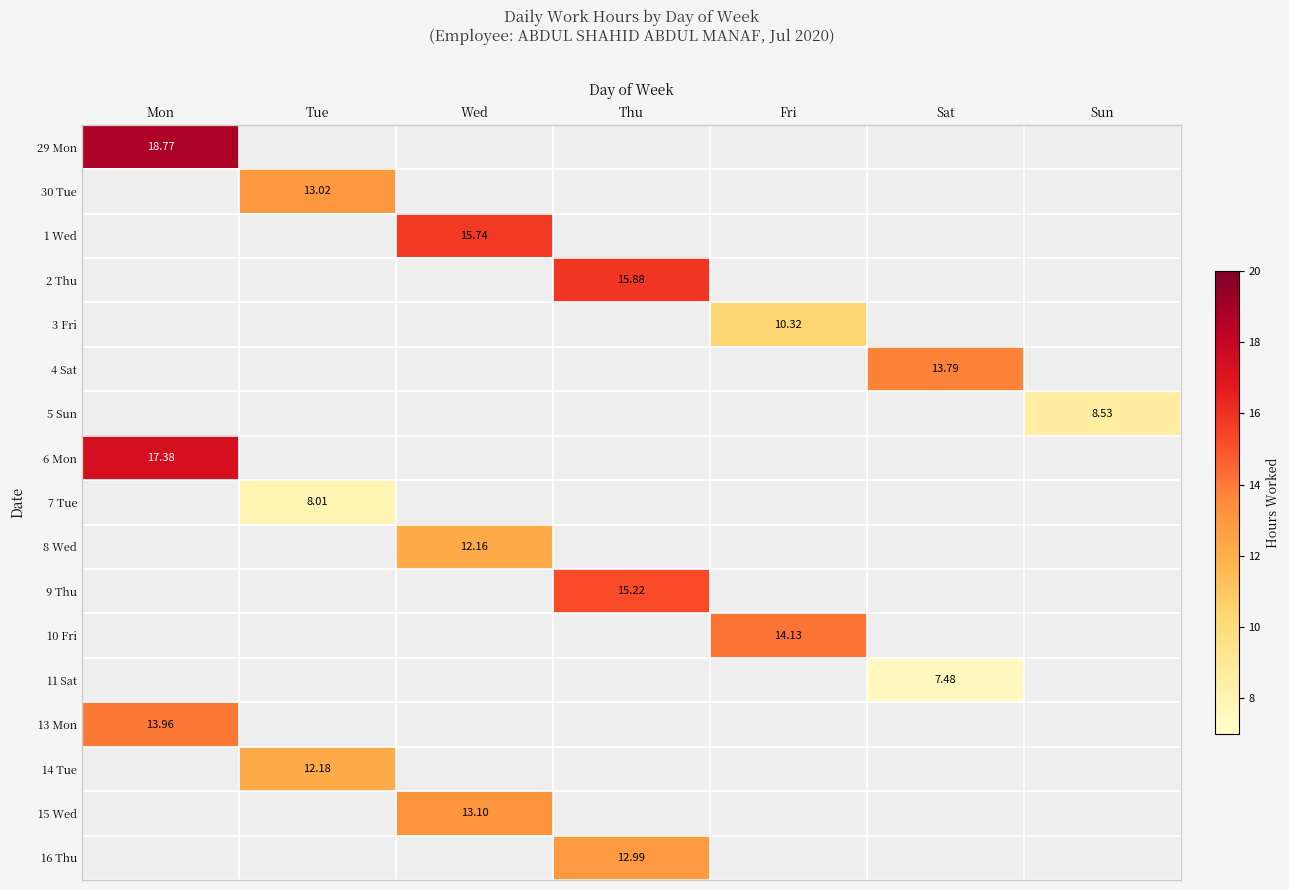

What is the sum of all 11 Sat values?

7.5